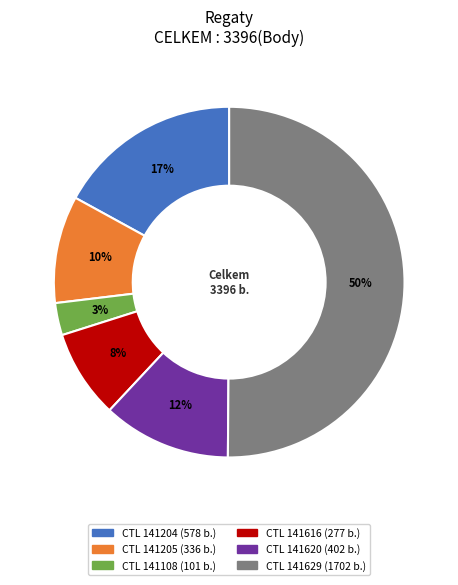

To the nearest percent, what is the average slice percentage?

17%